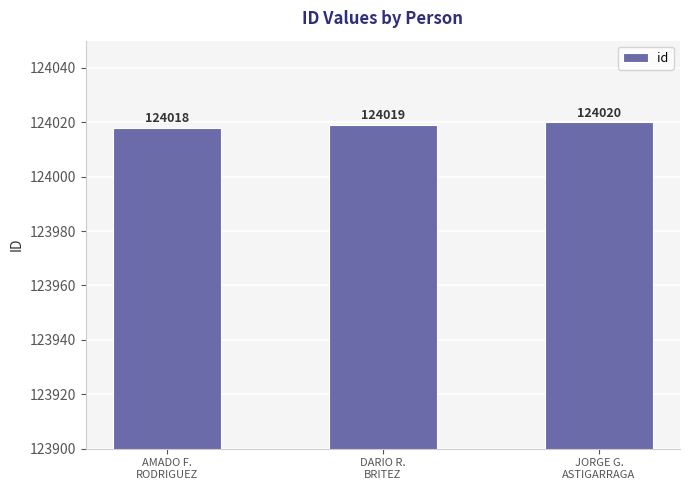

True or false: the data shows 66257 at AMADO F.
RODRIGUEZ.

False